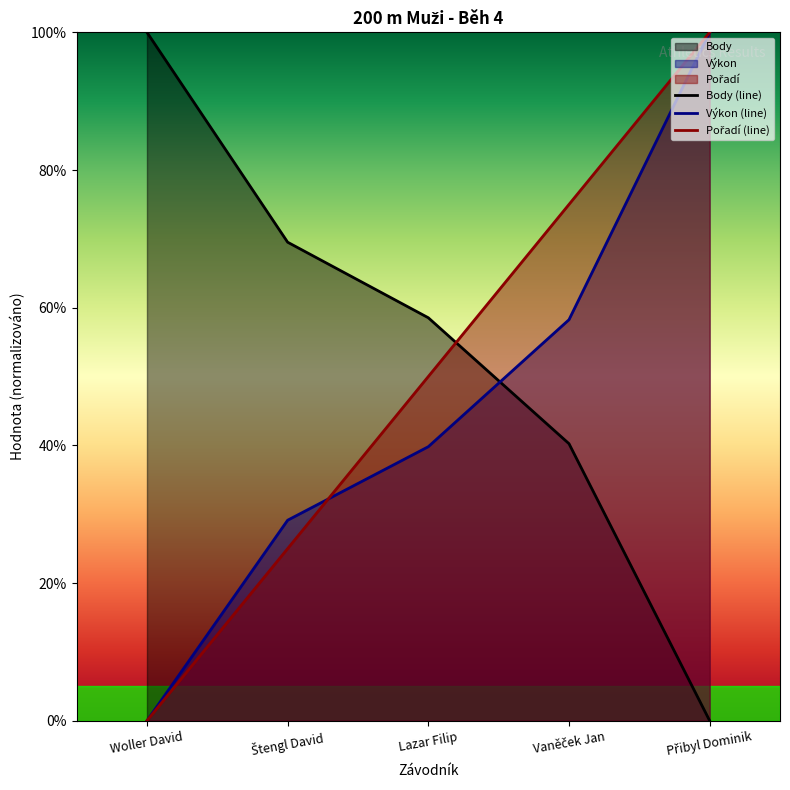

How many positive values does the Body (line) series have?

4